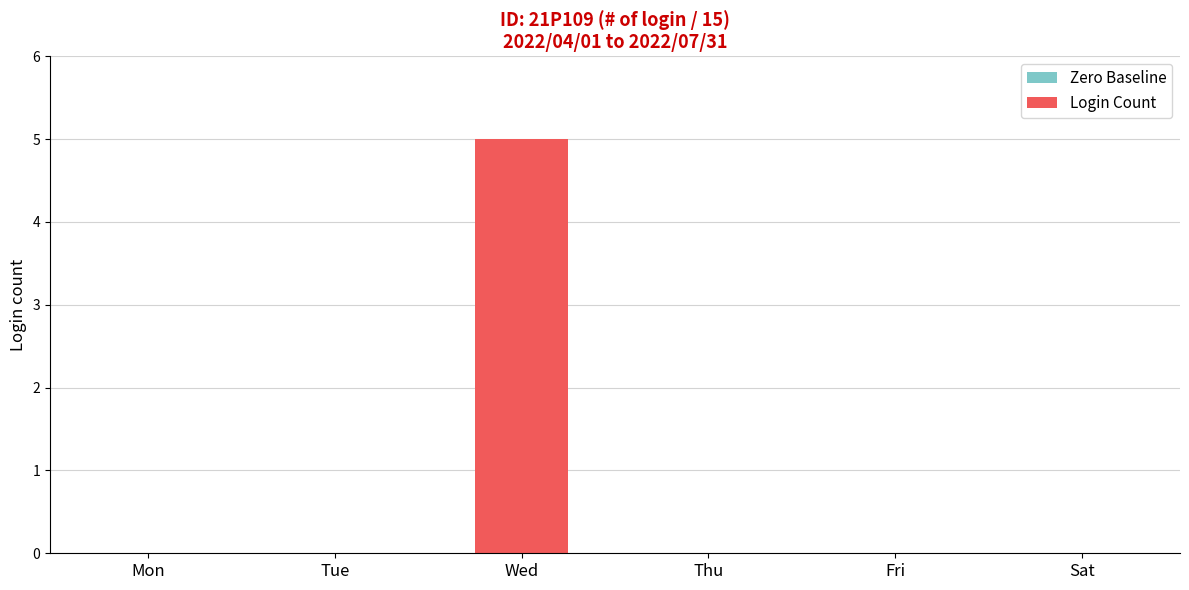

The chart shows a value of -3 at Thu. True or false?

False